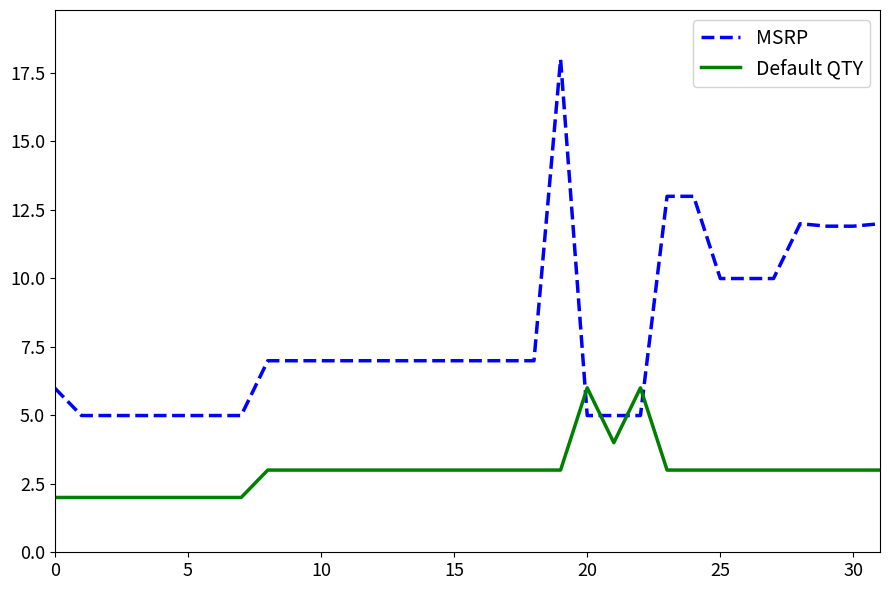

Which series has the largest range (max minus min)?

MSRP